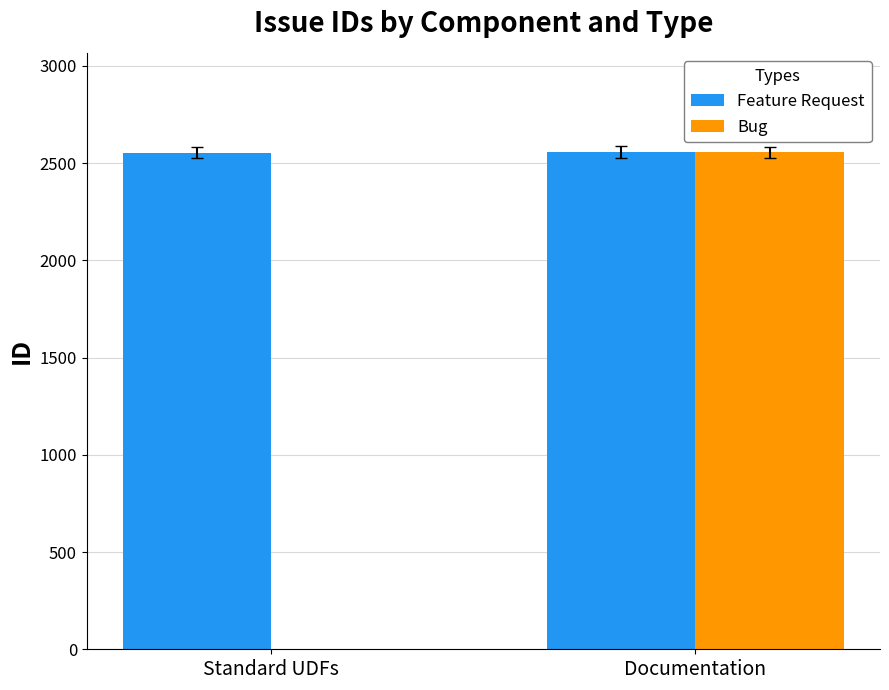

What is the average value of the Bug series?

1278